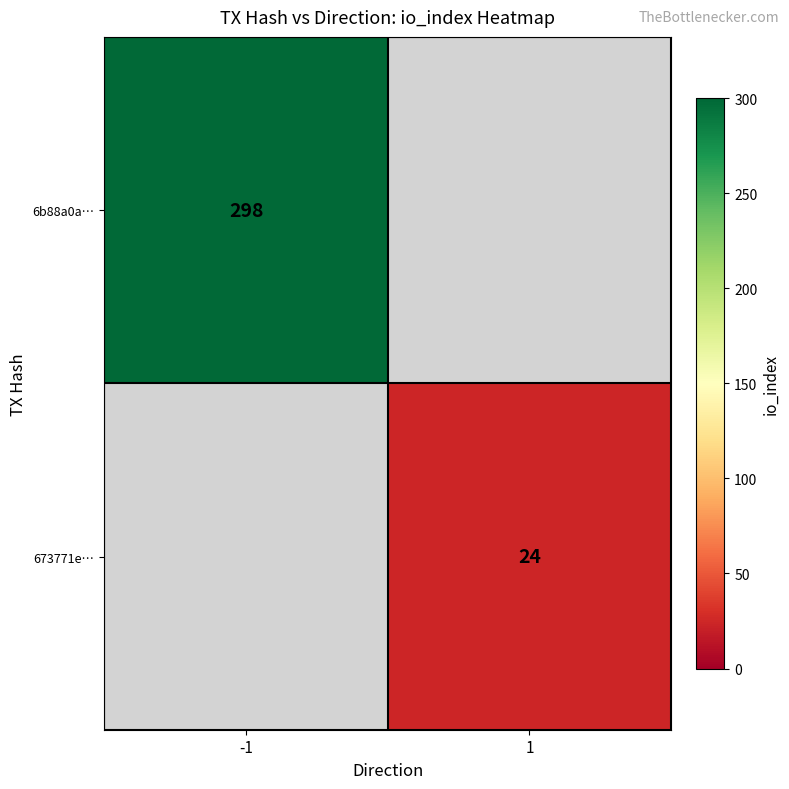

Is it true that 673771e… equals 24 at 1?

True